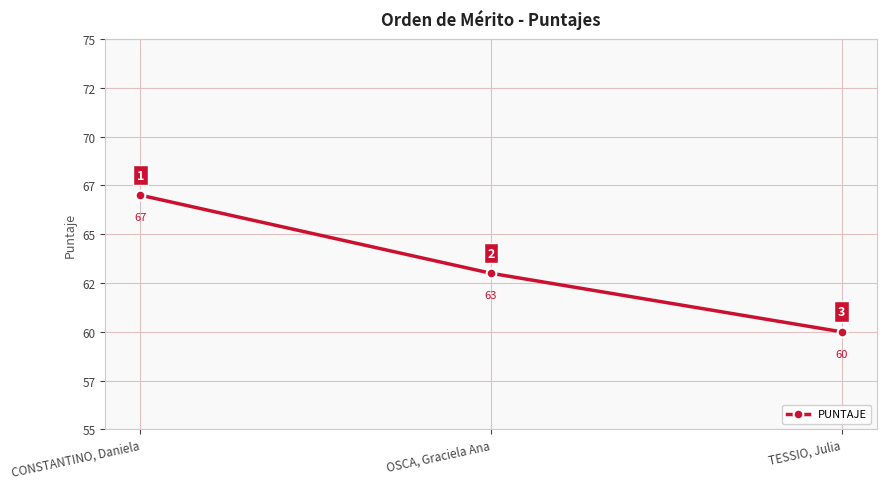

Does the chart have visible grid lines?

Yes